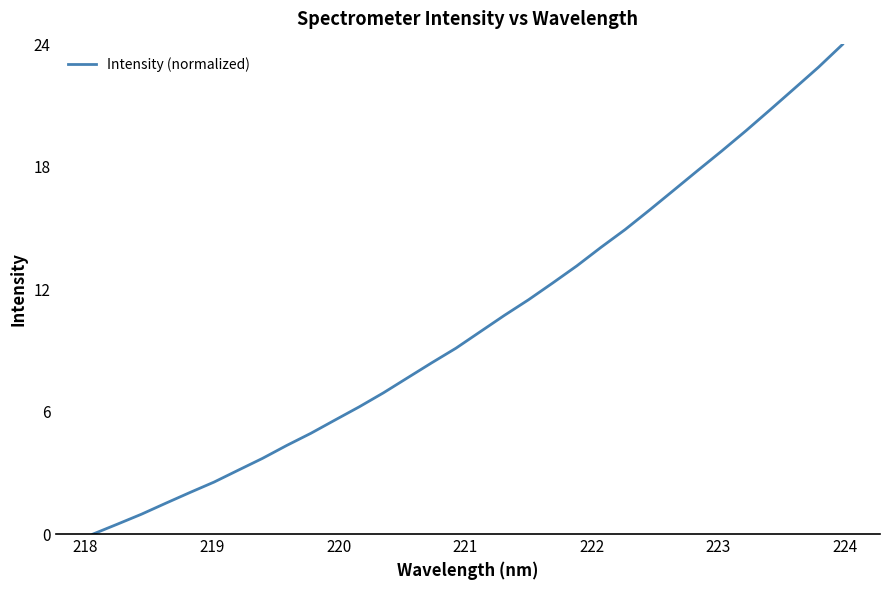

What is the greatest value displayed?

24.0